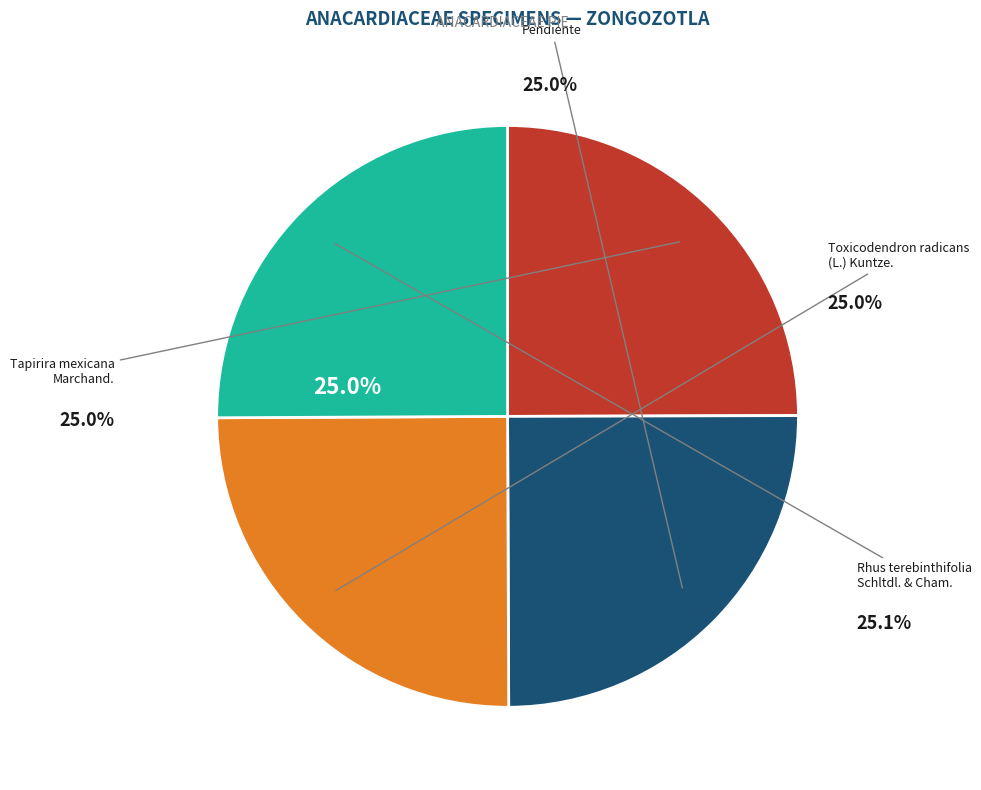

To the nearest percent, what percentage of the pie is Toxicodendron radicans (L.) Kuntze.?

25%